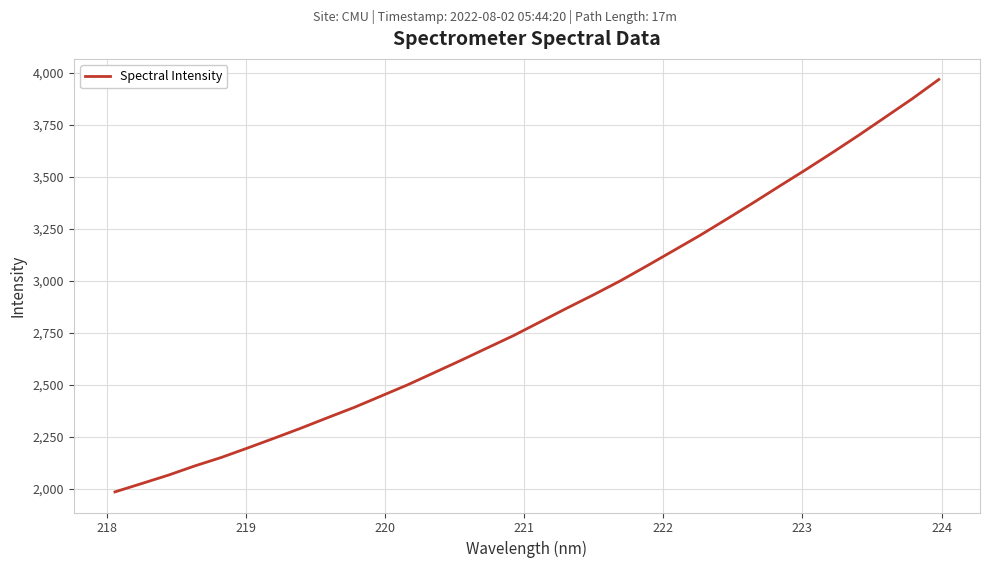

What is the greatest value displayed?

3967.7